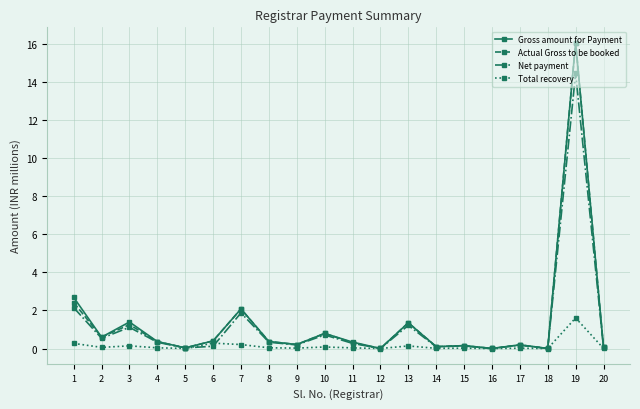

At which category is the sum across all series the highest?

19